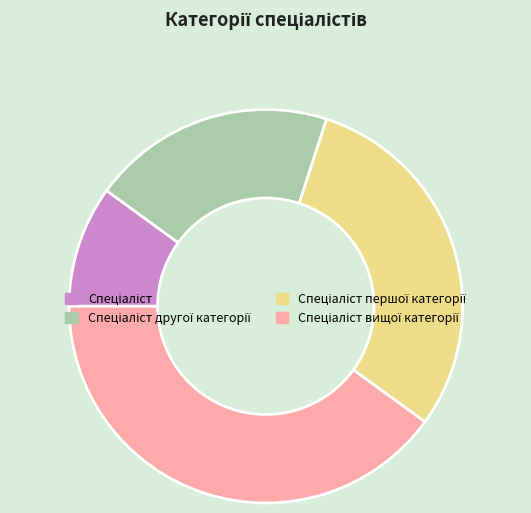

How many segments does this pie chart have?

4